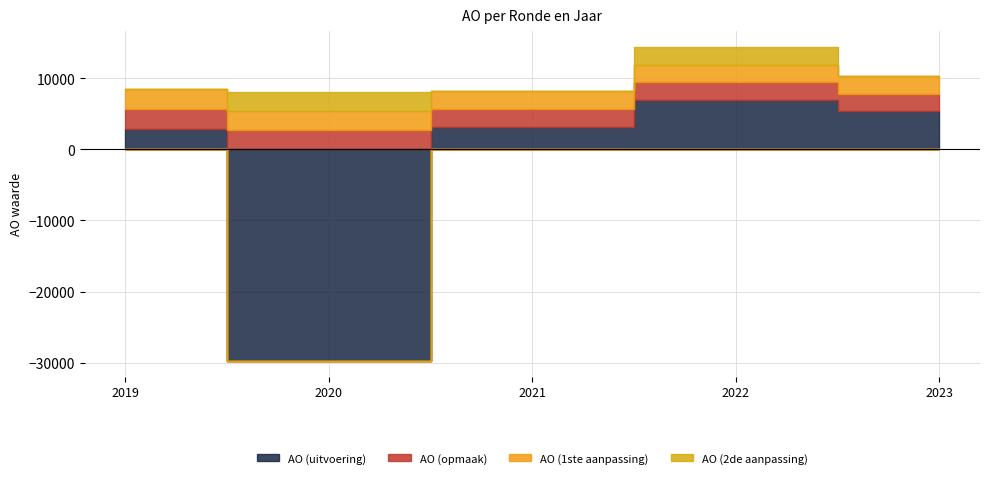

At how many categories does at least one series exceed -4822?

5